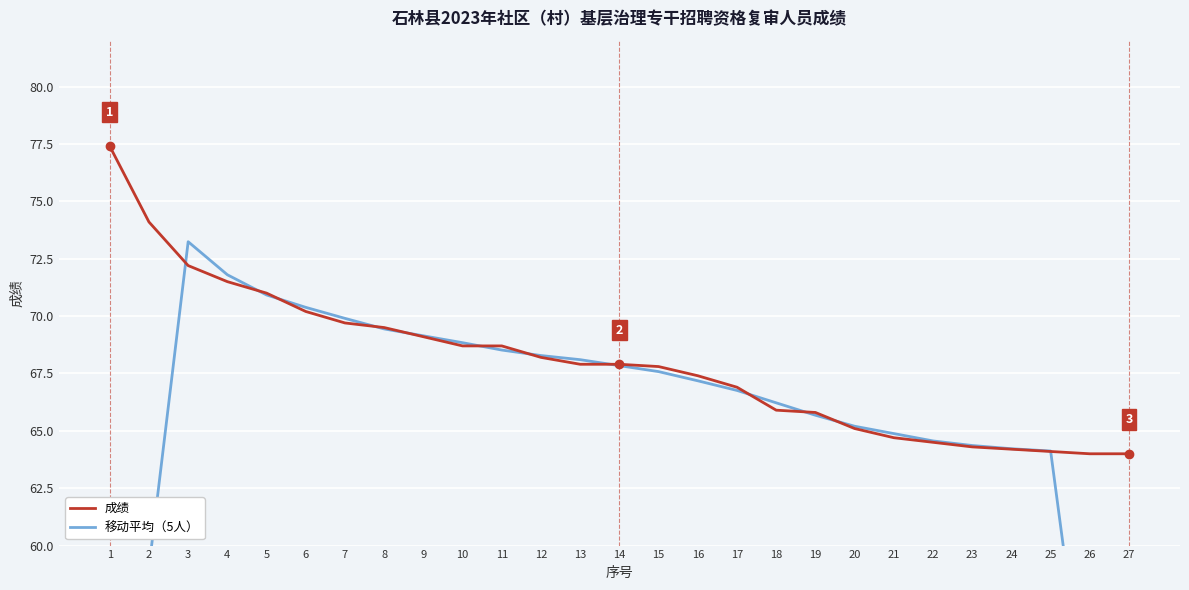

What is the difference between the maximum and minimum values in the 成绩 series?

13.4